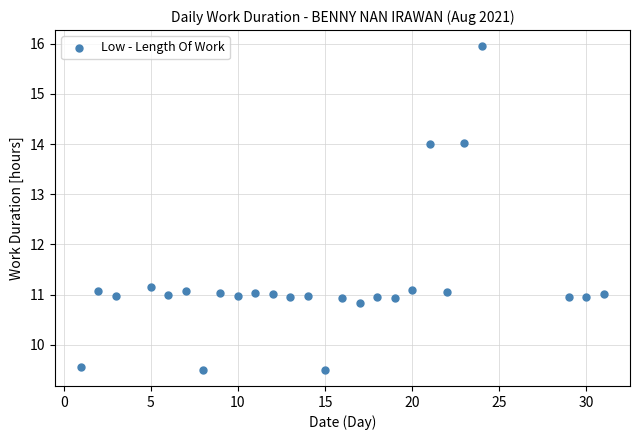

What is the range of X values (max minus min)?

30.0